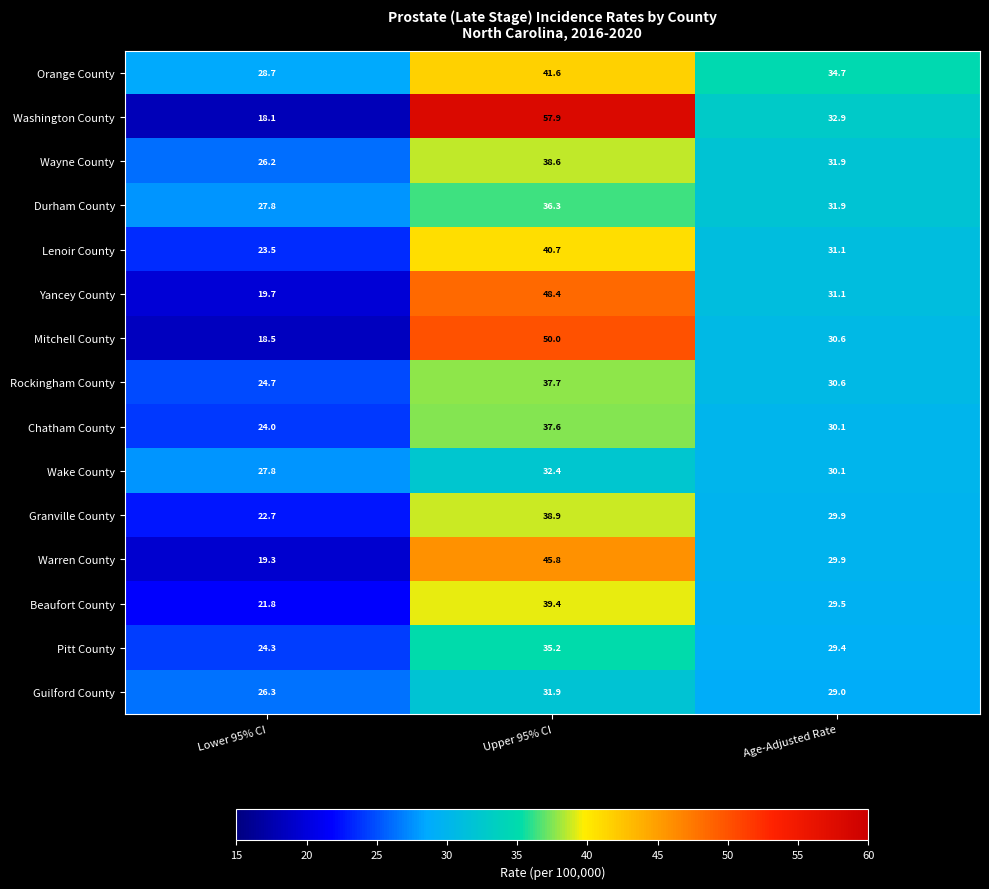

The value of Warren County at Age-Adjusted Rate is 8.3. True or false?

False